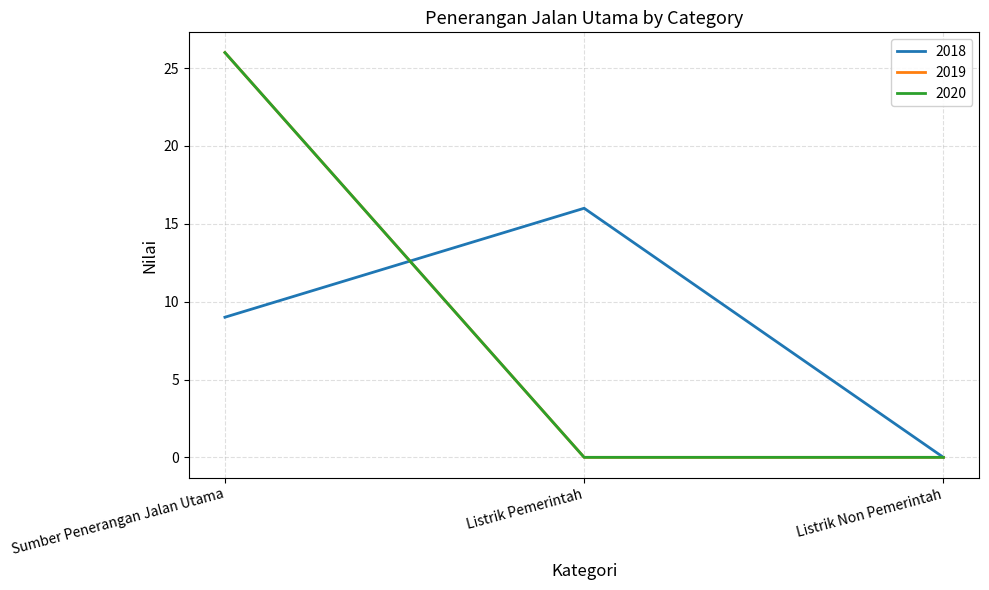

Which label corresponds to the smallest value in the chart?

Listrik Non Pemerintah